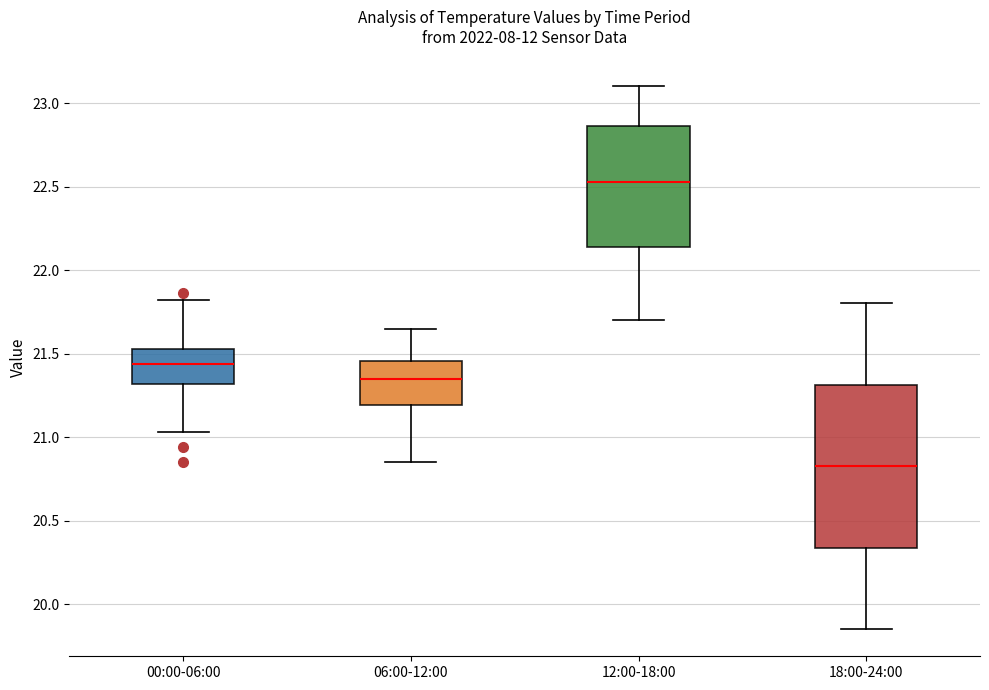

Reading left to right, read every box against the y-axis: the position of its median line, the range the box covers, and the ends of its whiskers. The values are not printed on the chart, so give them approximately, as read against the axis.

00:00-06:00: median 21.45, box 21.30 to 21.55, whiskers 21.05 to 21.80
06:00-12:00: median 21.35, box 21.20 to 21.45, whiskers 20.85 to 21.65
12:00-18:00: median 22.55, box 22.15 to 22.85, whiskers 21.70 to 23.10
18:00-24:00: median 20.85, box 20.35 to 21.30, whiskers 19.85 to 21.80